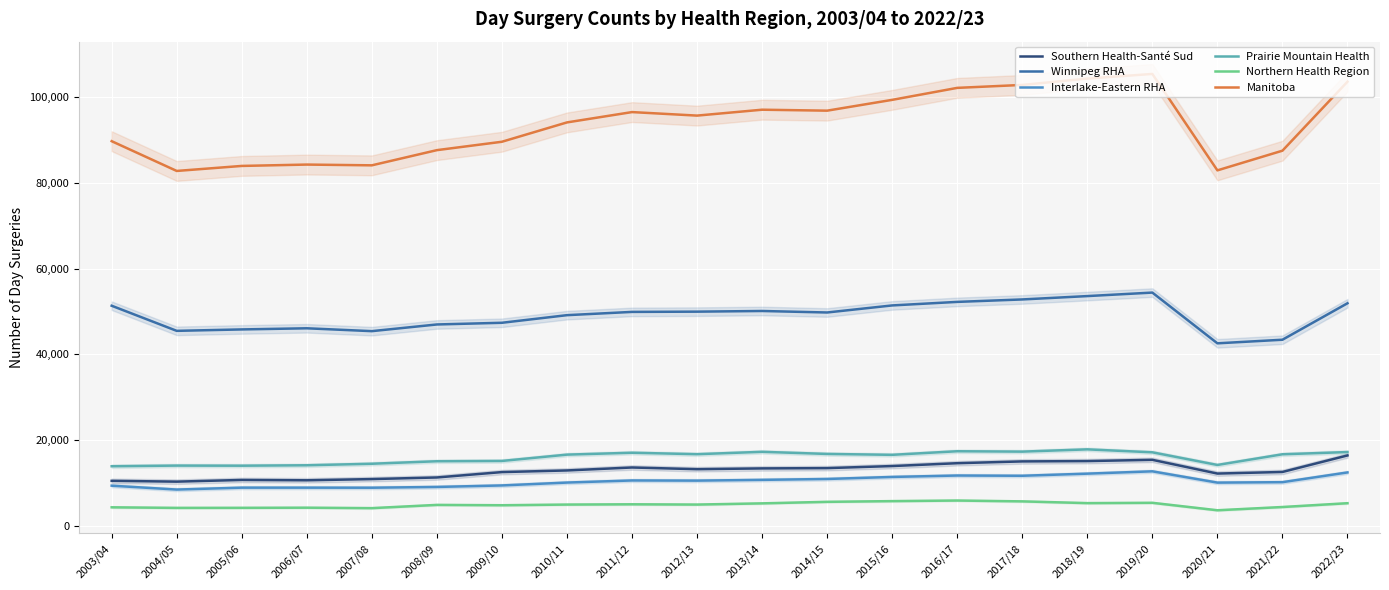

How many data points in Southern Health-Santé Sud are less than 13211?

10